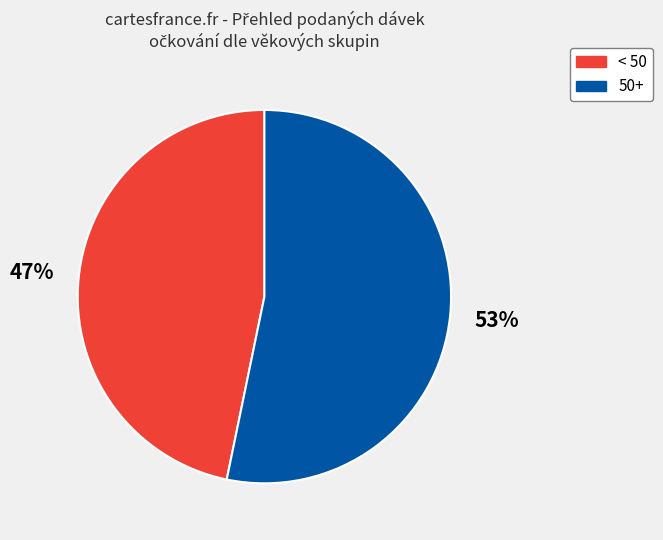

To the nearest percent, what is the difference between the largest and smallest slice percentages?

6%